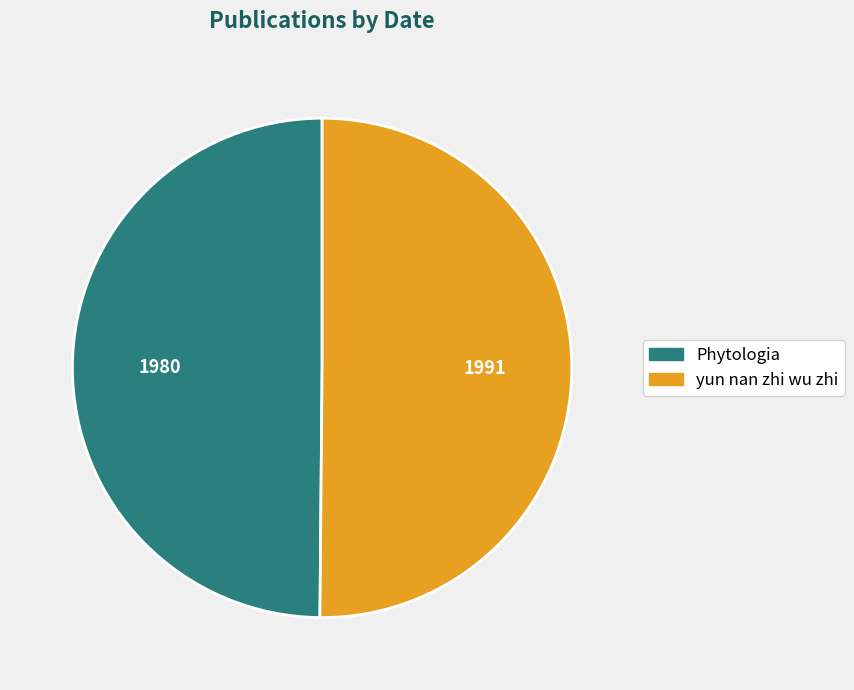

The Phytologia slice represents 36% of the pie. True or false?

False